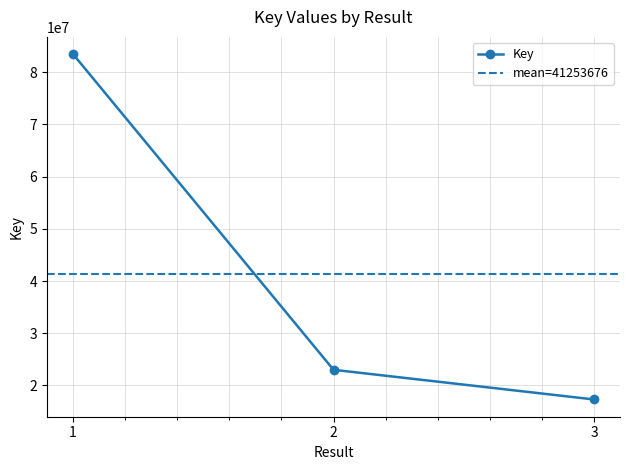

Reading left to right, list all the values displayed in this chart.

1=83461261	2=22992012	3=17307754